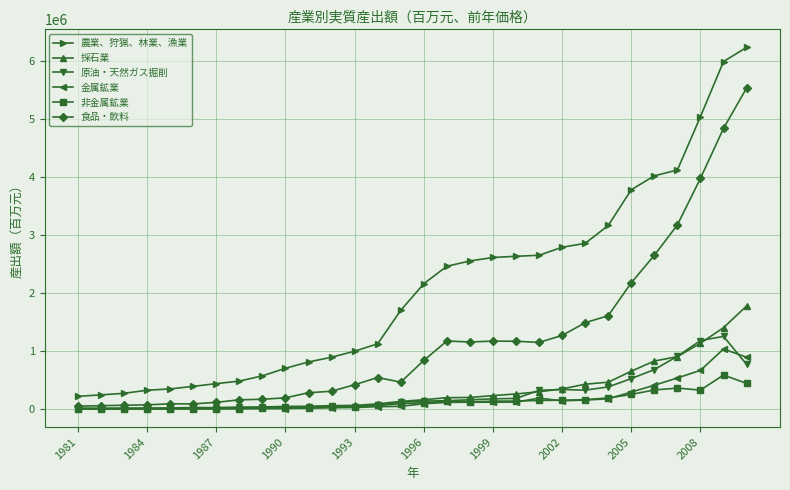

Which series has the widest spread of values?

農業、狩猟、林業、漁業